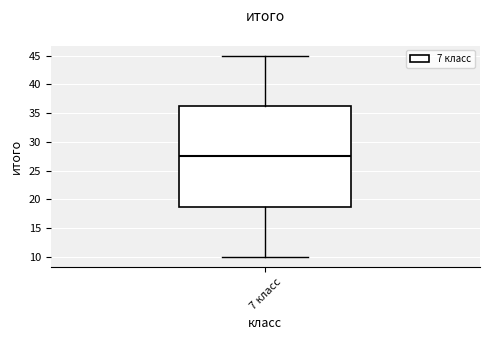

Read this box plot against the y-axis: the position of the median line, the range covered by the box, and the ends of both whiskers. The values are not printed on the chart, so give them approximately, as read against the axis.

median 27.5, box 19.0 to 36.5, whiskers 10.0 to 45.0